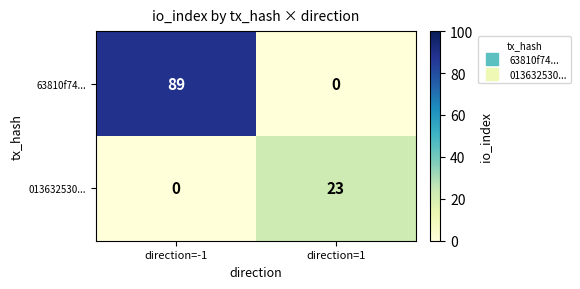

Which series has the widest spread of values?

63810f74...